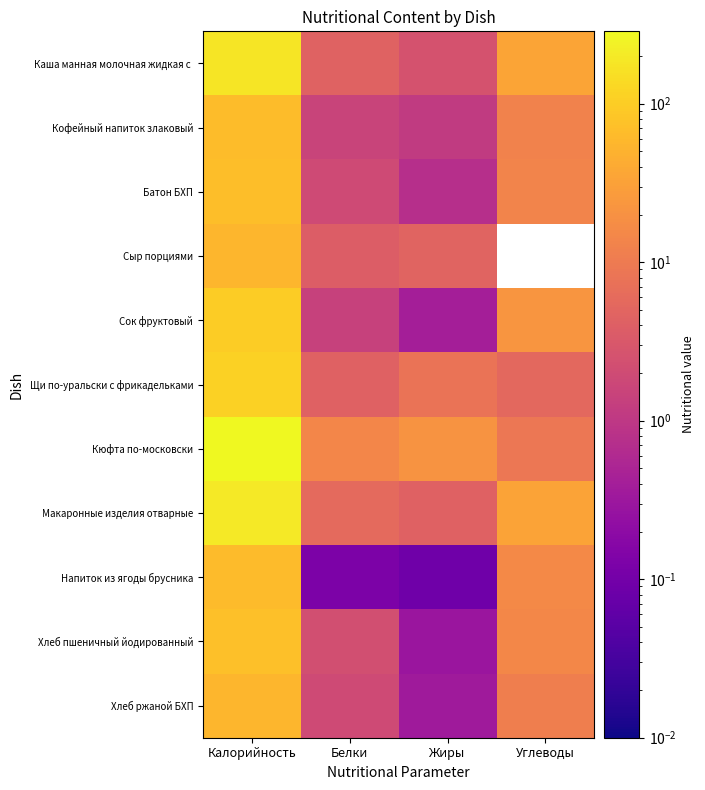

List the series in order of their peak value, lowest first.

Хлеб ржаной БХП, Сыр порциями, Напиток из ягоды брусника, Кофейный напиток злаковый, Батон БХП, Хлеб пшеничный йодированный, Сок фруктовый, Щи по-уральски с фрикадельками, Каша манная молочная жидкая с, Макаронные изделия отварные, Кюфта по-московски